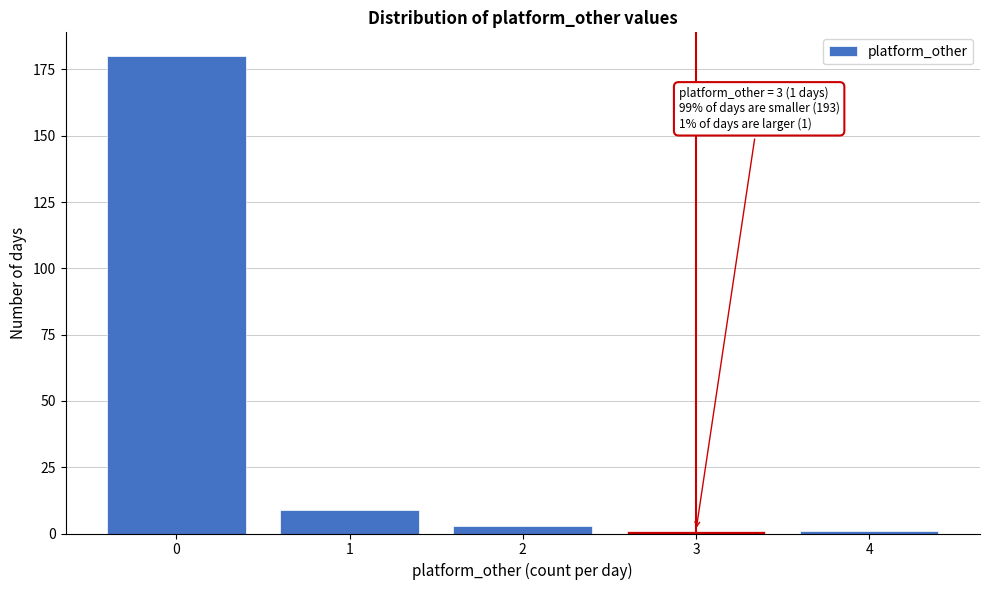

Reading left to right, transcribe all the data shown in this chart.

180	9	3	1	1